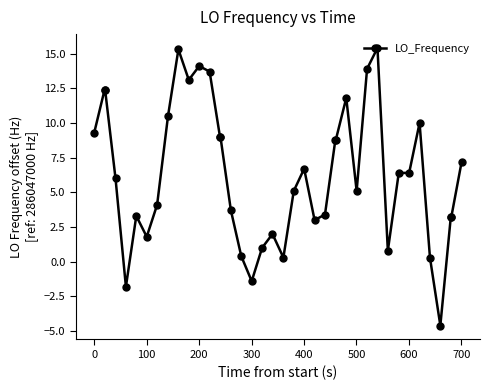

What is the average value?

6.3